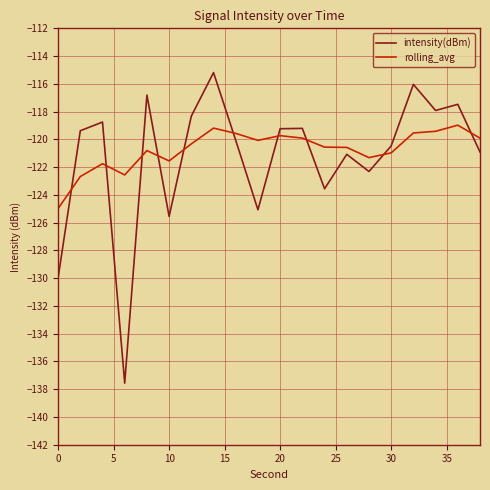

What is the difference between the maximum and minimum values in the intensity(dBm) series?

22.4